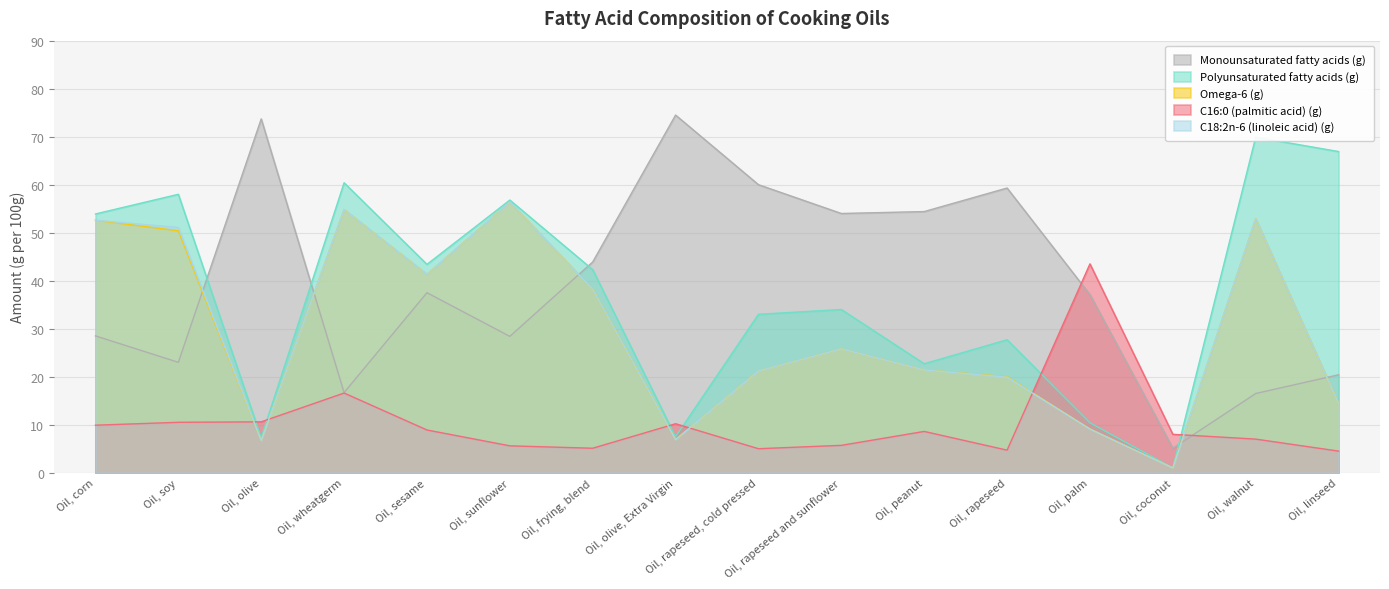

At how many categories does at least one series exceed 12?

15